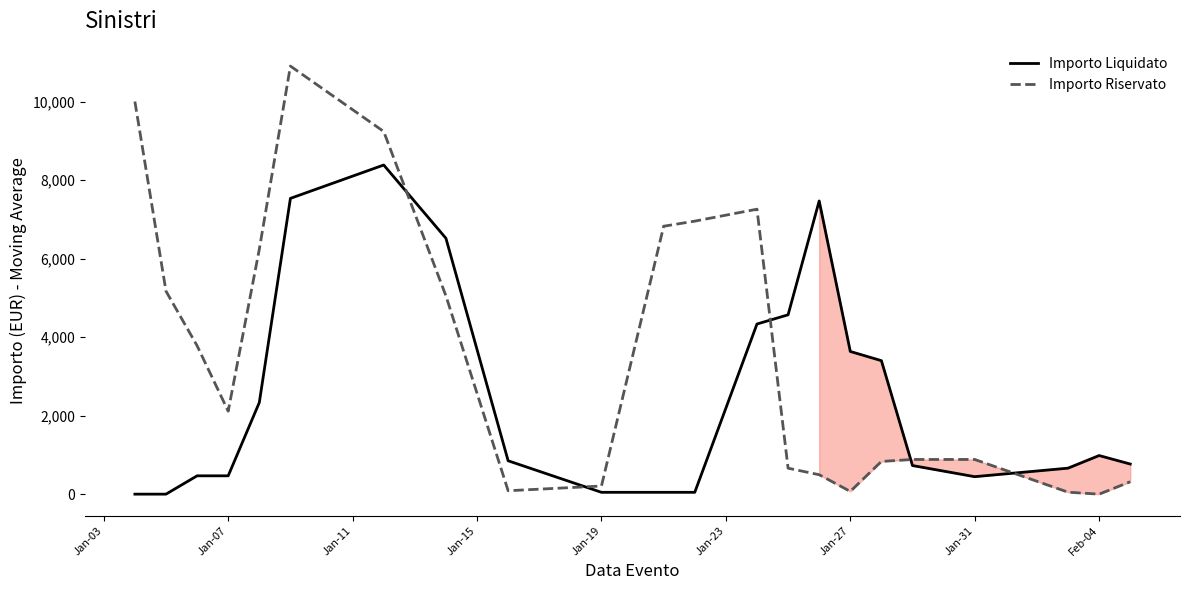

How many intersections are there between Importo Liquidato and Importo Riservato?

5